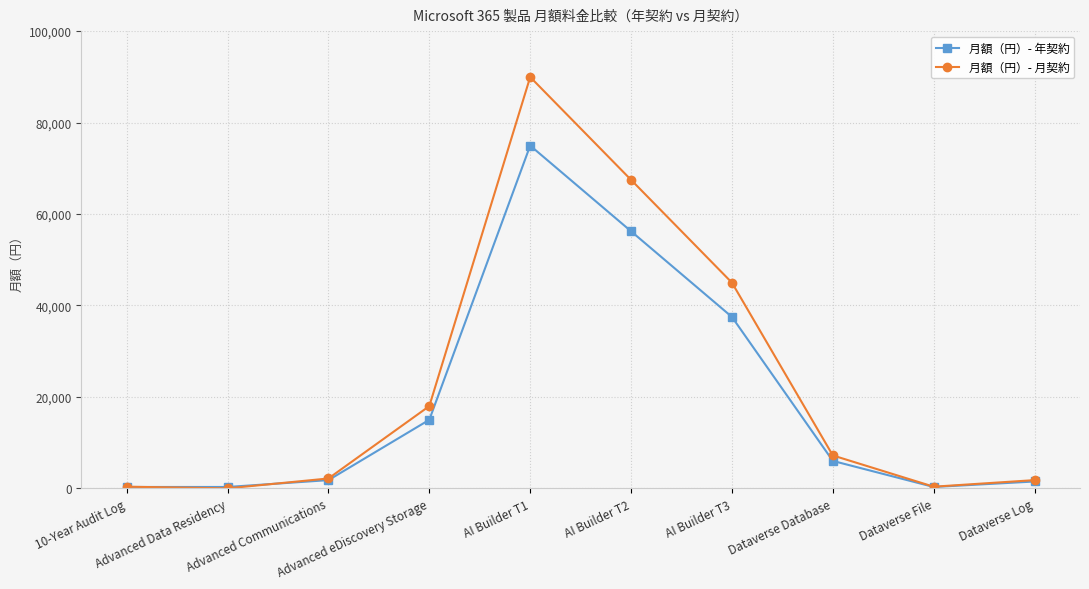

How many values in the 月額（円）- 月契約 series are below 7196?

5